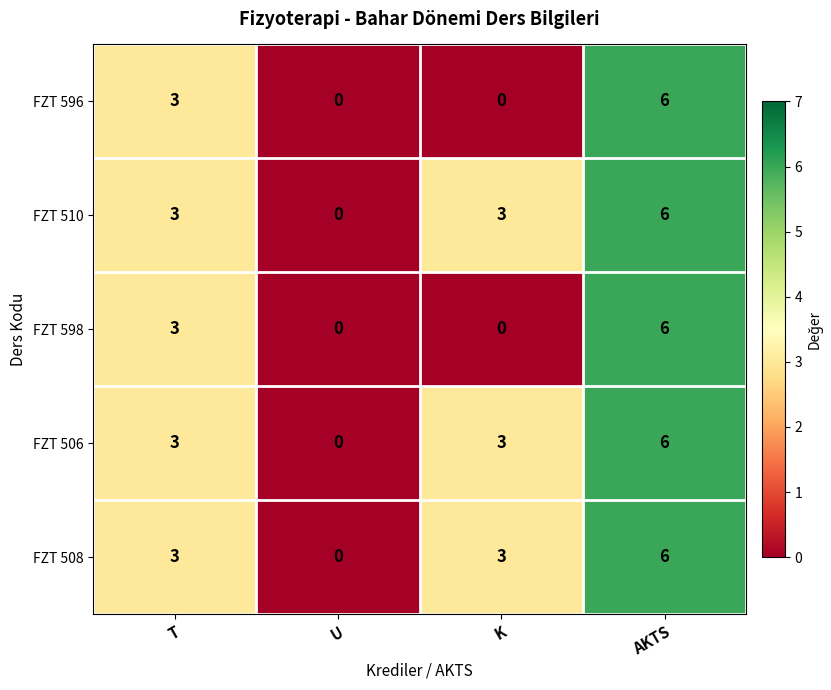

How many FZT 596 values are between 0 and 6?

4